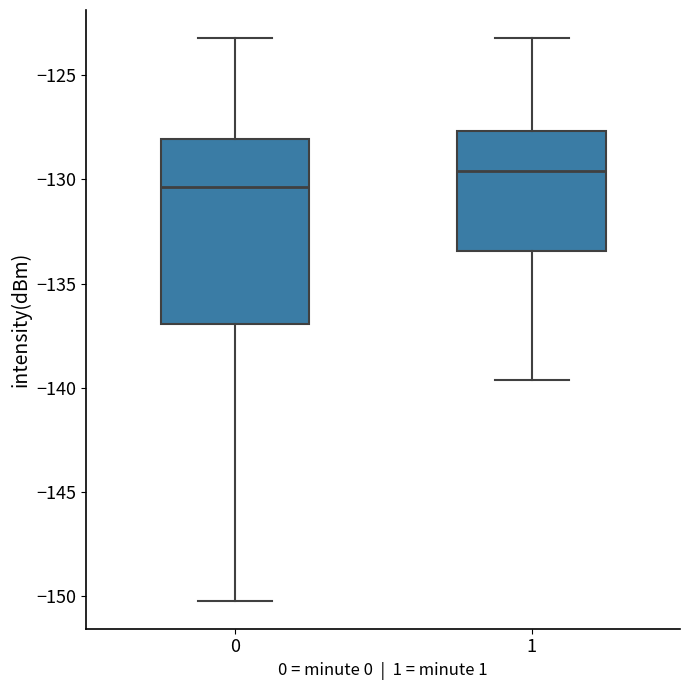

Reading left to right, read every box against the y-axis: the position of its median line, the range the box covers, and the ends of its whiskers. The values are not printed on the chart, so give them approximately, as read against the axis.

0: median -130.5, box -137.0 to -128.0, whiskers -150.0 to -123.0
1: median -129.5, box -133.5 to -127.5, whiskers -139.5 to -123.0